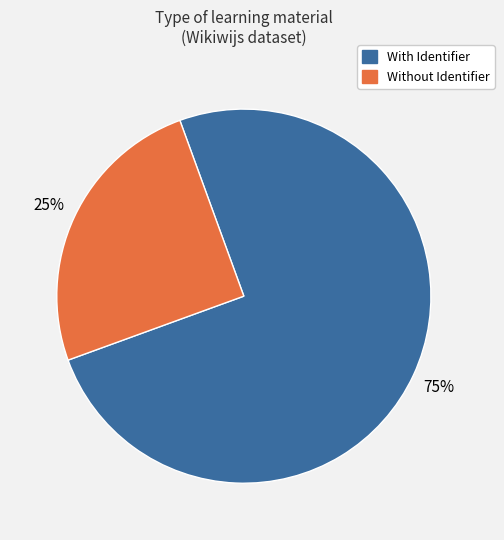

To the nearest percent, what is the difference between the largest and smallest slice percentages?

50%